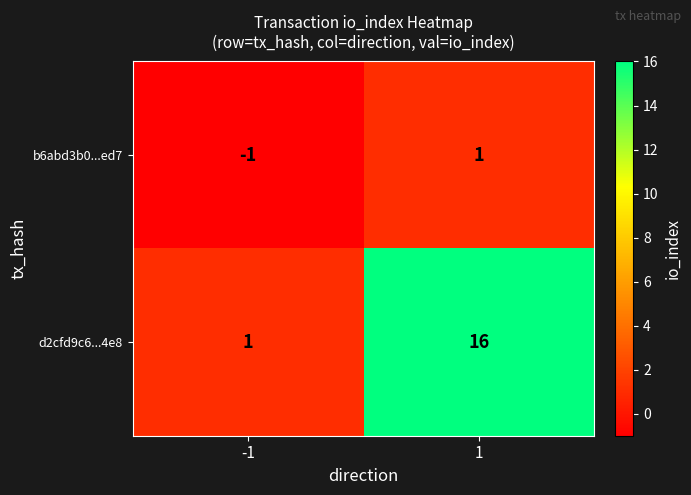

Rank the series by their average value, from lowest to highest.

b6abd3b0...ed7, d2cfd9c6...4e8